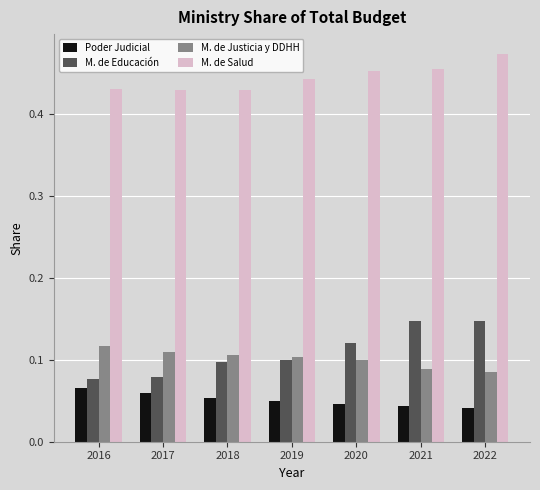

What is the sum of the M. de Salud values at 2021 and 2016?

0.9